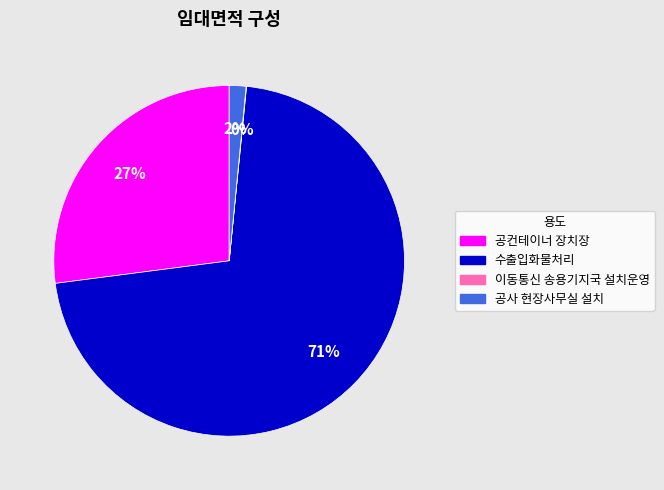

What is the largest slice in the pie chart?

수출입화물처리